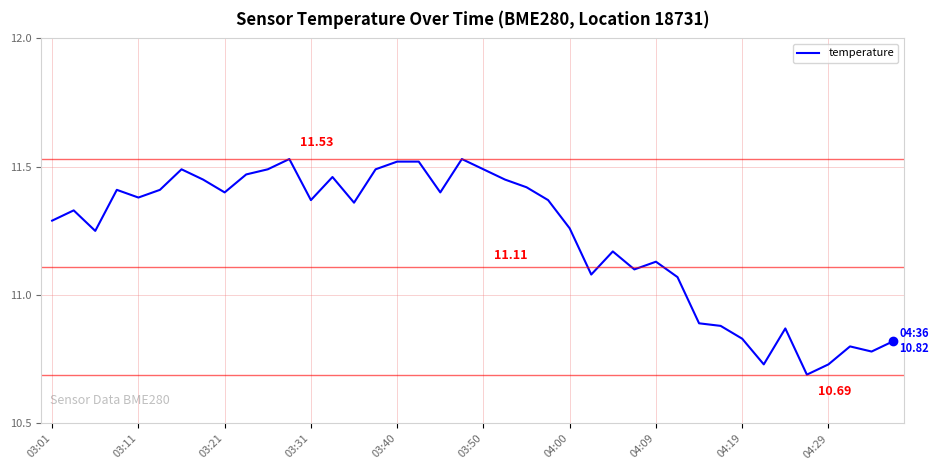

What is the difference between the maximum and minimum values?

0.8